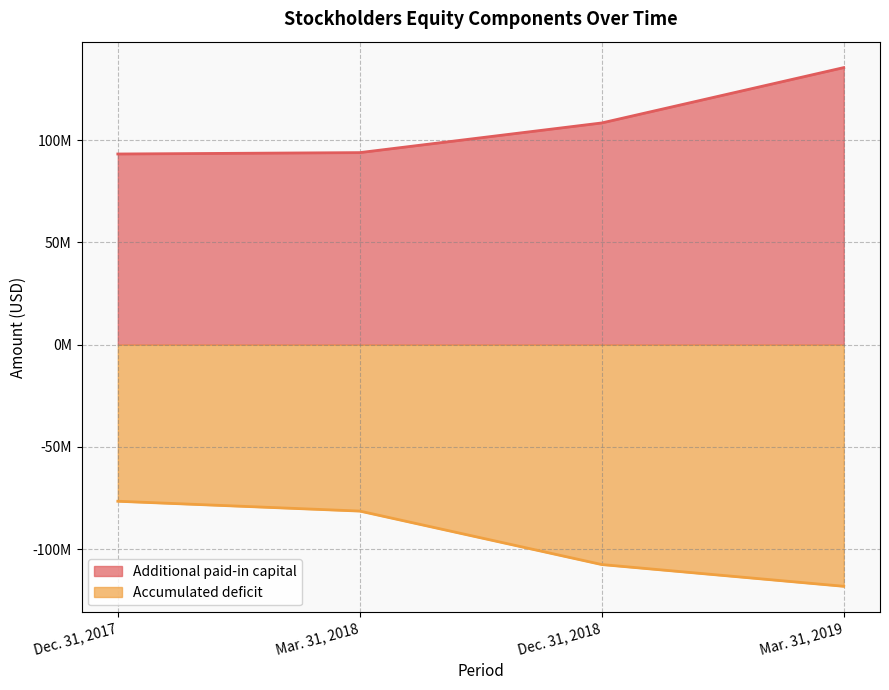

True or false: Accumulated deficit and Additional paid-in capital cross at least once.

False